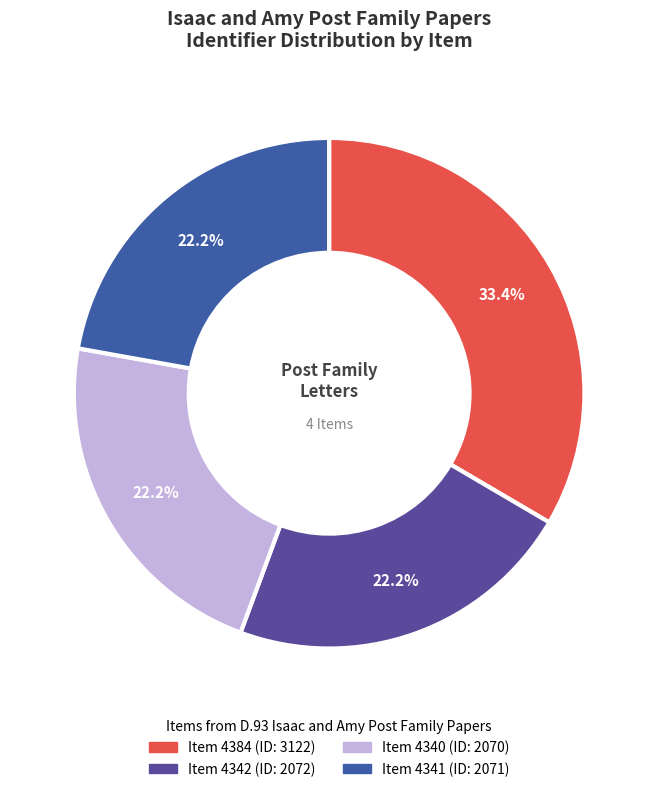

How many segments does this pie chart have?

4